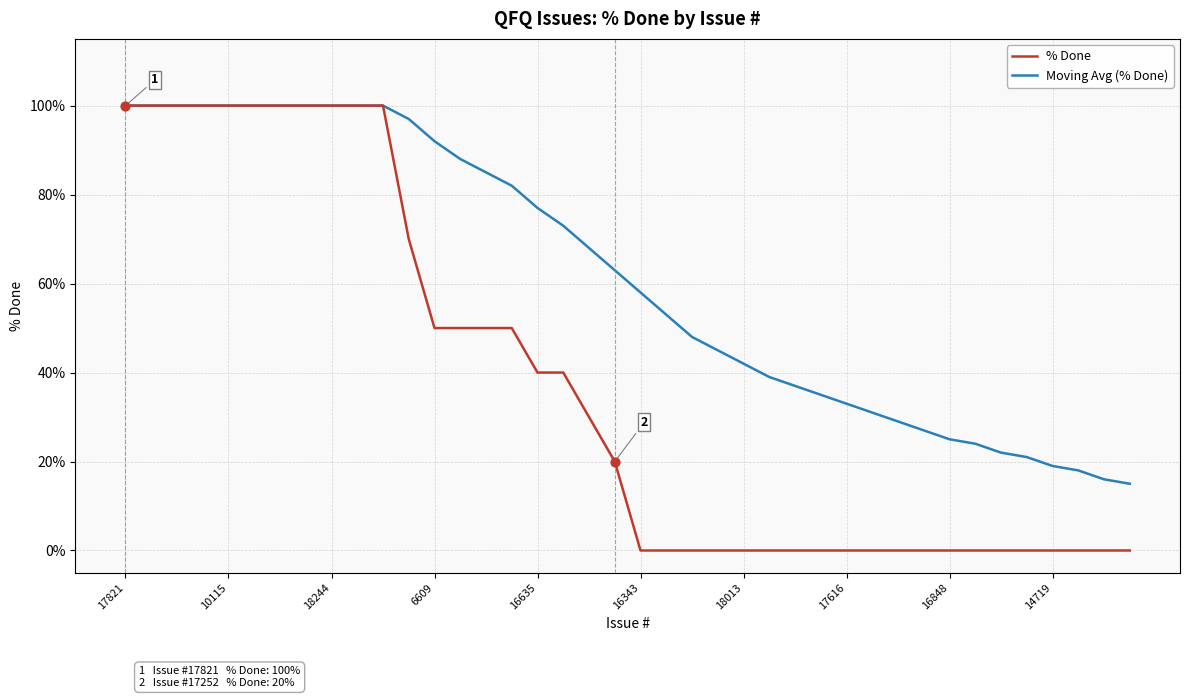

Which series has the widest spread of values?

% Done